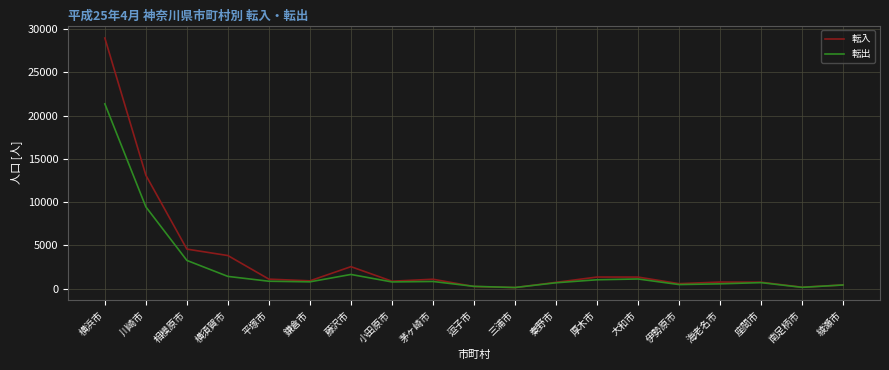

What are all the series names shown in the legend?

転入, 転出